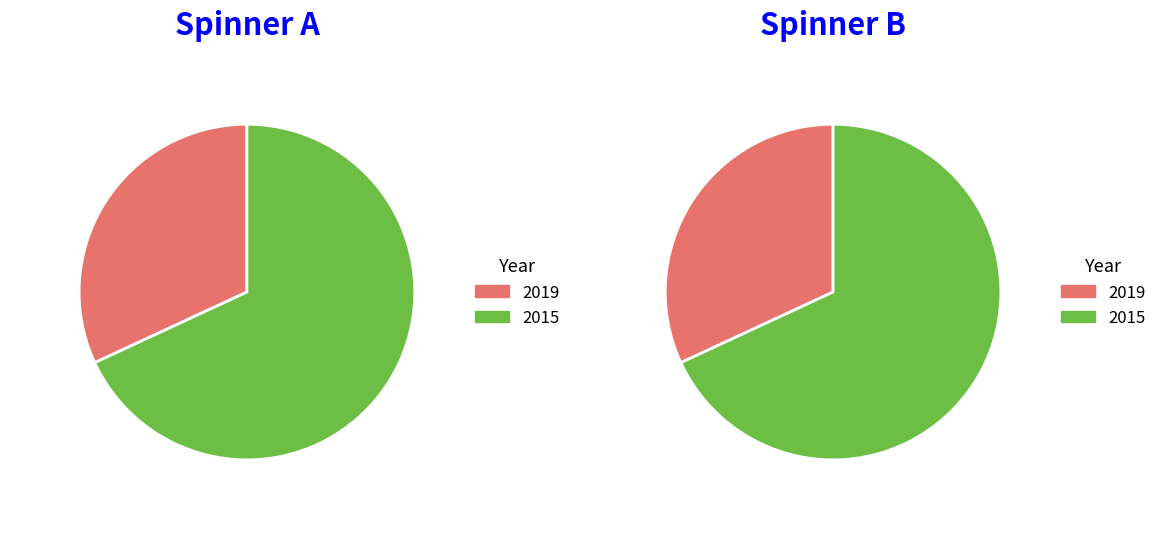

To the nearest percent, what portion does 2019 represent?

32%